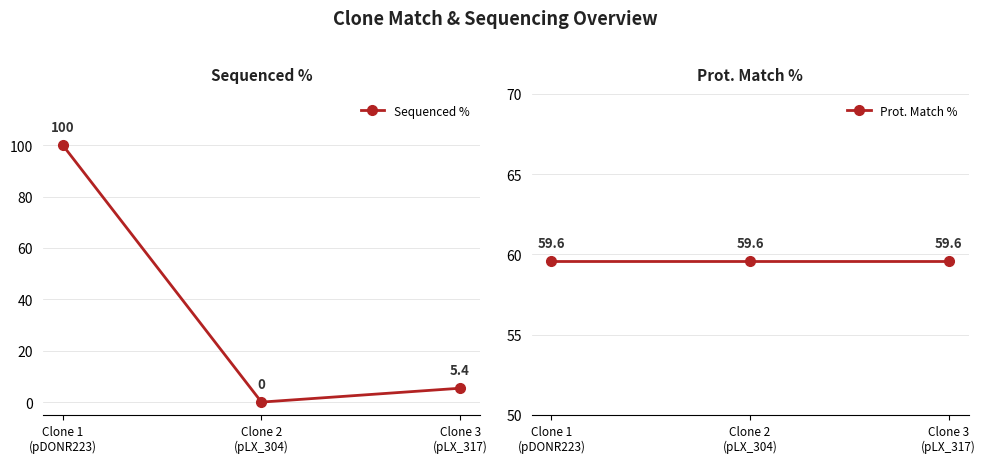

What is the label of the 2nd point from the right?

Clone 2
(pLX_304)